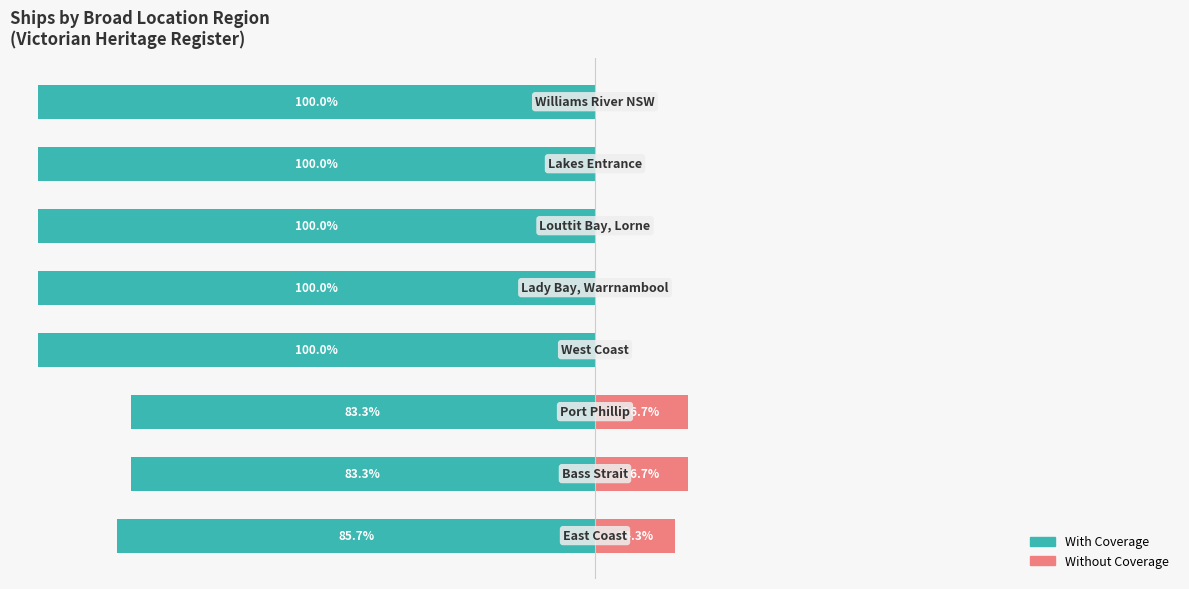

How many positive values does the Without Coverage series have?

3